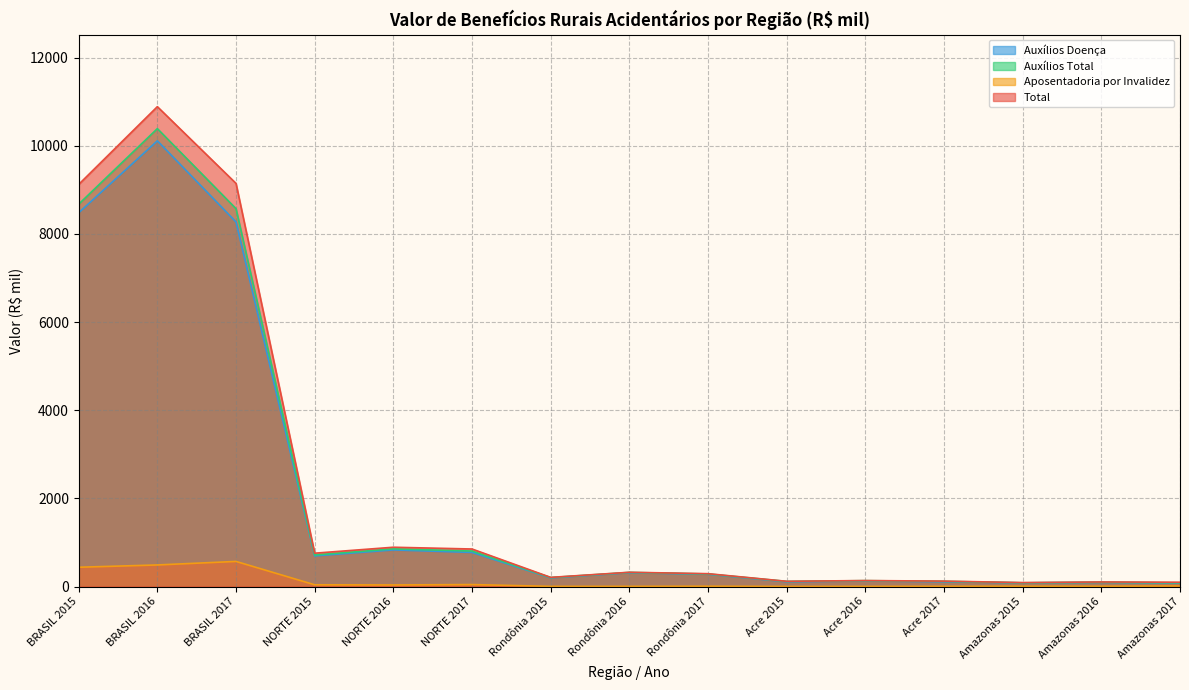

Reading left to right, transcribe all the data shown in this chart.

Total: 9123	10887	9146	757	892	852	208	324	292	119	136	123	90	104	98
Aposentadoria por Invalidez: 438	490	570	40	36	45	4	4	7	2	3	5	6	6	12
Auxílios Total: 8675	10389	8573	717	855	806	204	321	286	117	134	119	85	97	86
Auxílios Doença: 8480	10112	8271	696	831	774	197	314	279	108	127	109	84	95	81